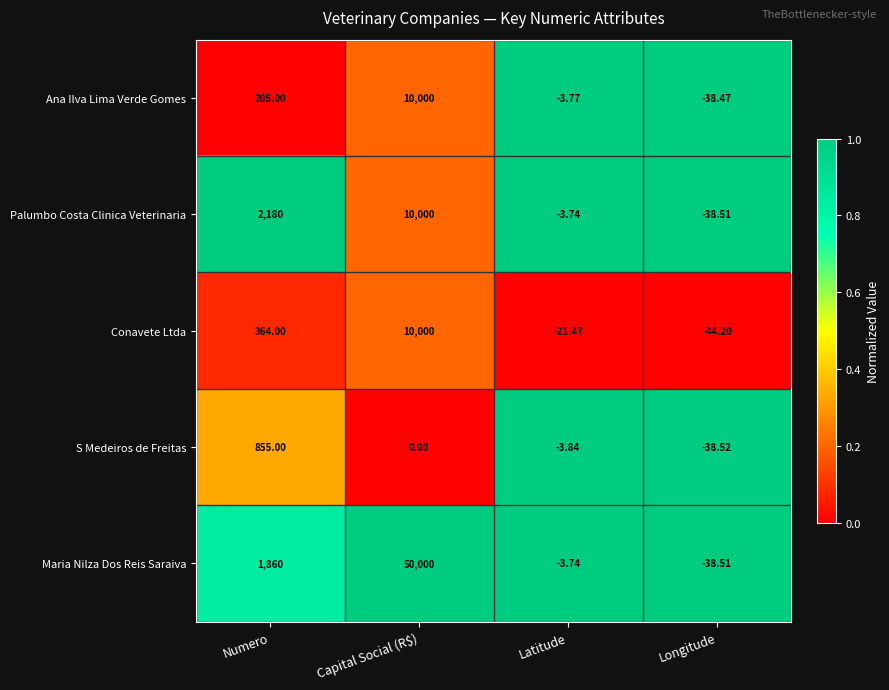

Which series has the widest spread of values?

Maria Nilza Dos Reis Saraiva